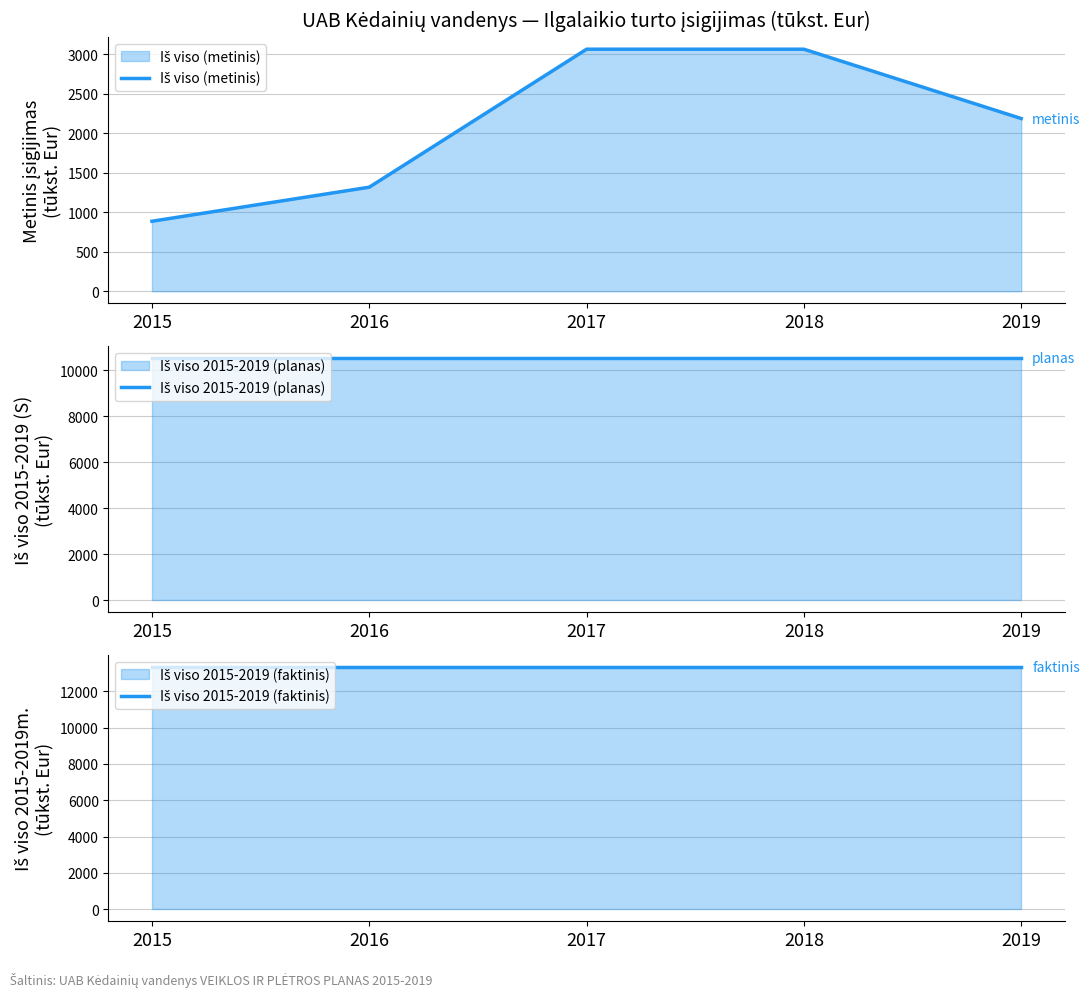

What is the total value across all series at 2017?

26922.1